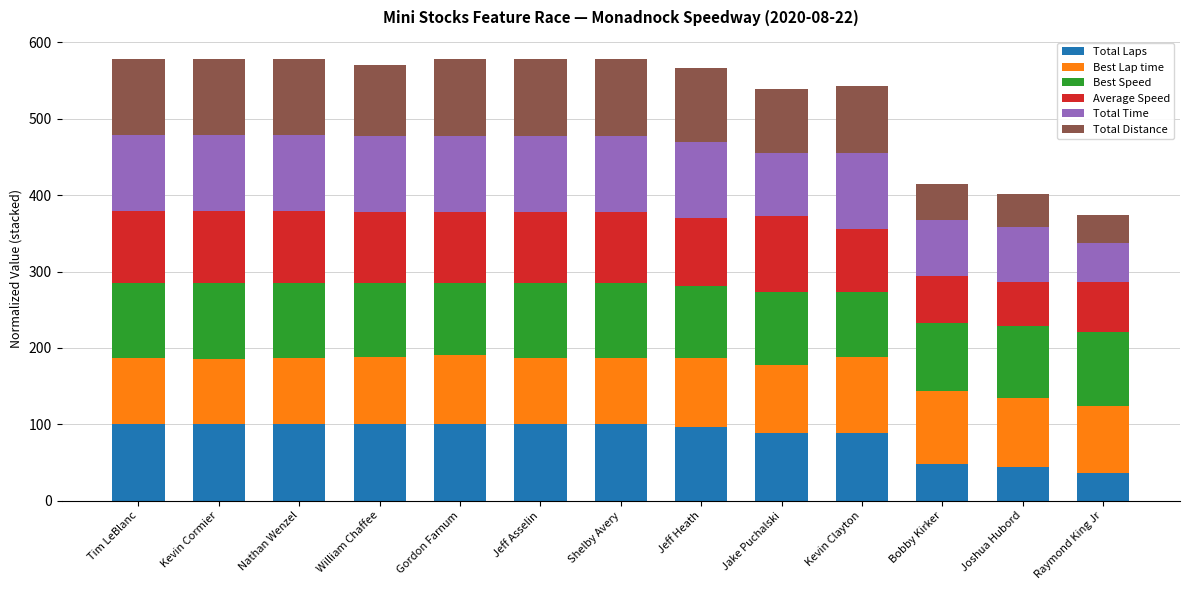

What is the difference between the maximum and minimum values in the Total Laps series?

64.0